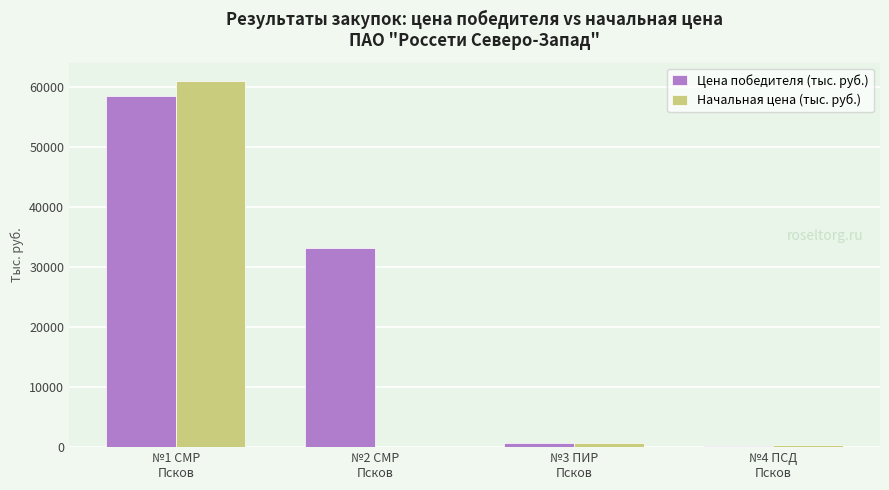

Which series has the largest range (max minus min)?

Начальная цена (тыс. руб.)